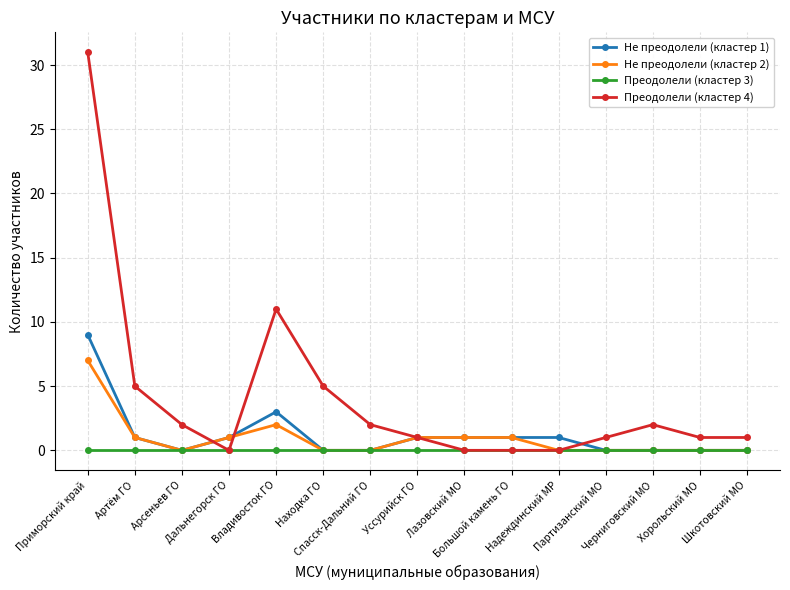

Count the number of categories in the chart.

15